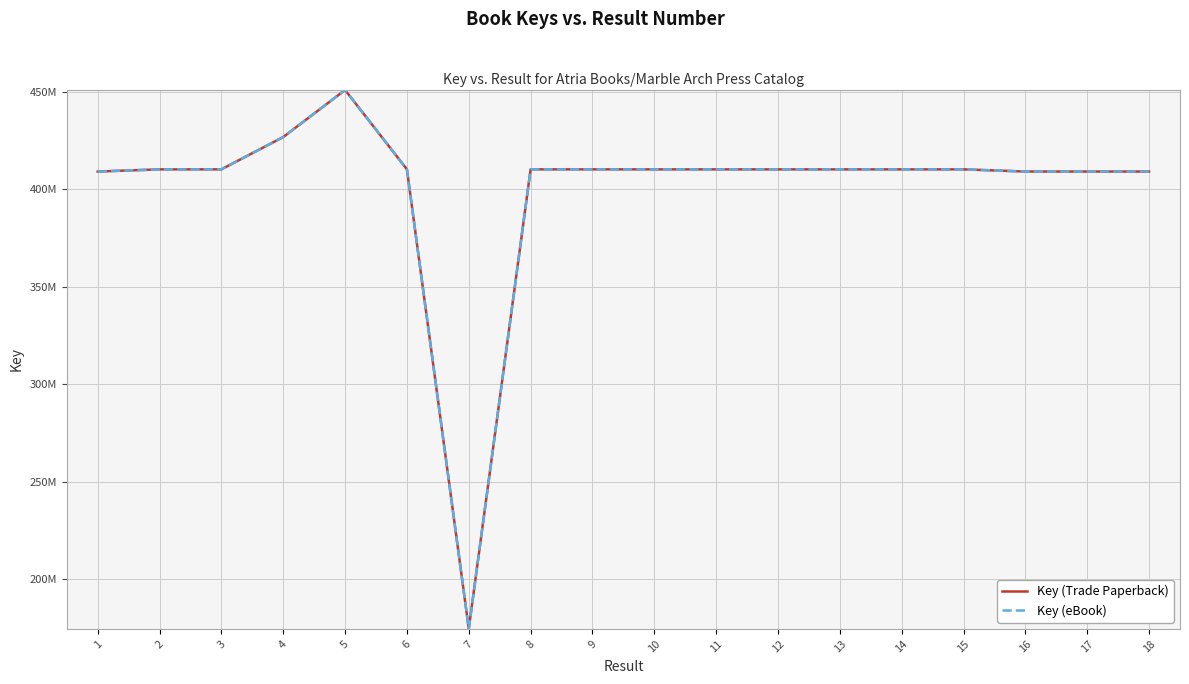

The Key (eBook) series shows 410118580 at 12. True or false?

True